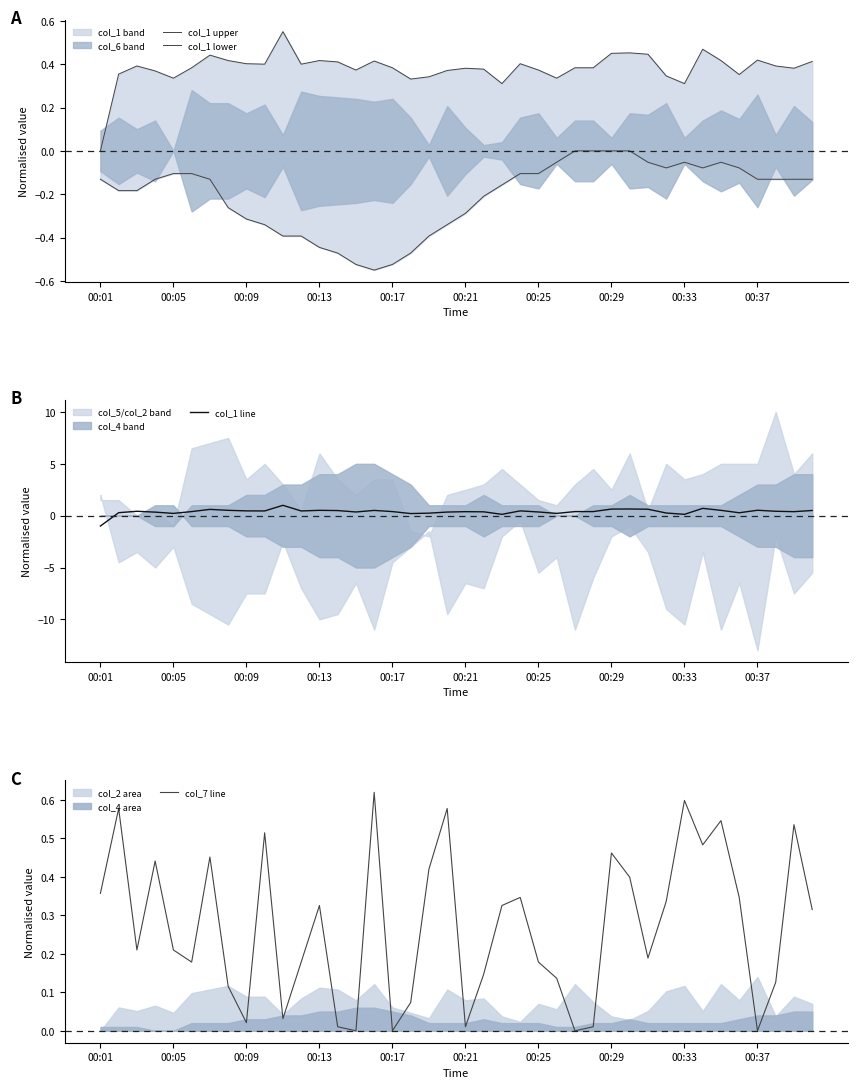

Which category has the lowest value in the col_1 line series?

00:01